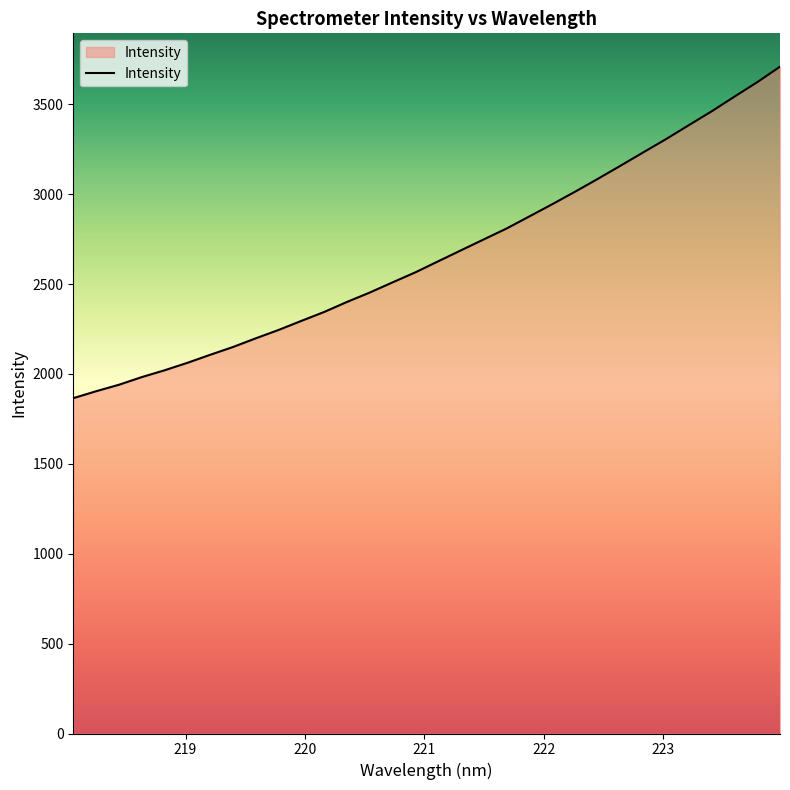

What is the maximum value shown in the chart?

3708.9